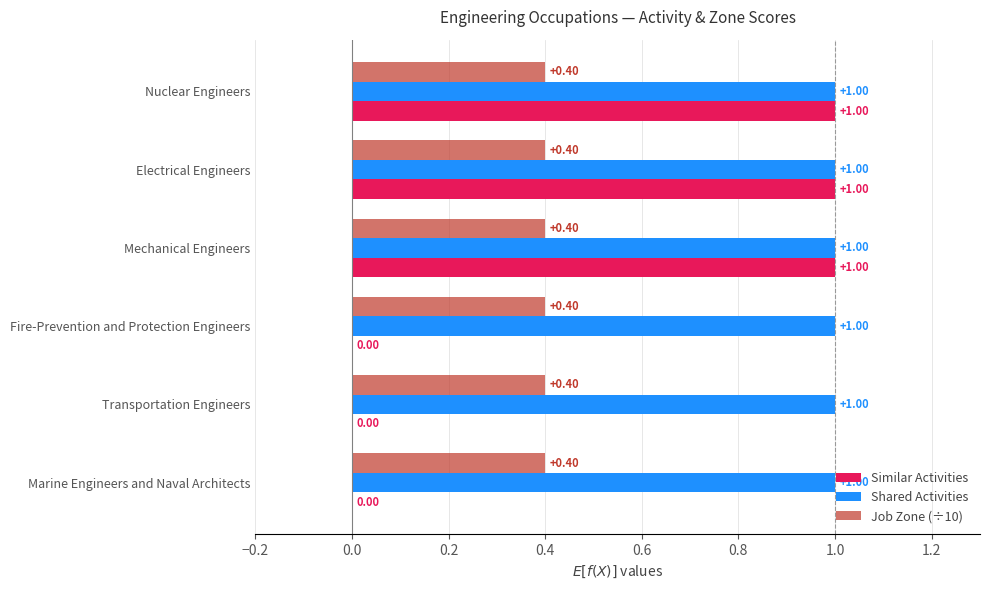

What is the sum of the Job Zone (÷10) values at Electrical Engineers and Fire-Prevention and Protection Engineers?

0.8